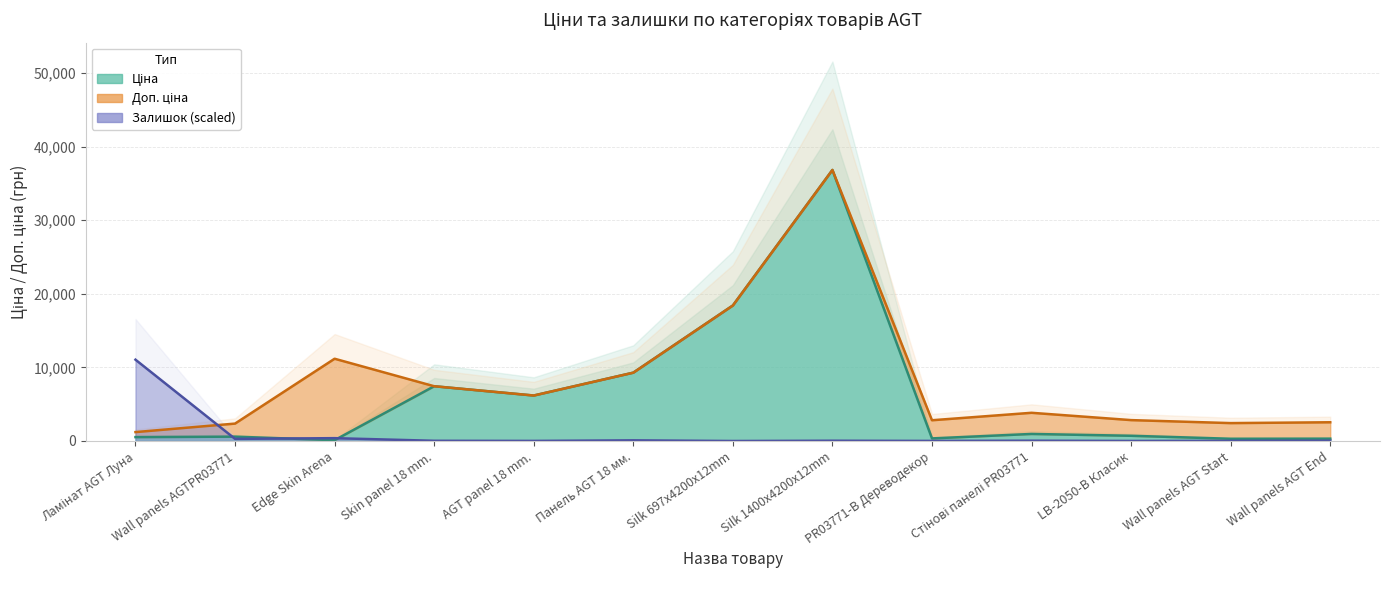

What is the total value across all series at Silk 1400x4200x12mm?

73720.7